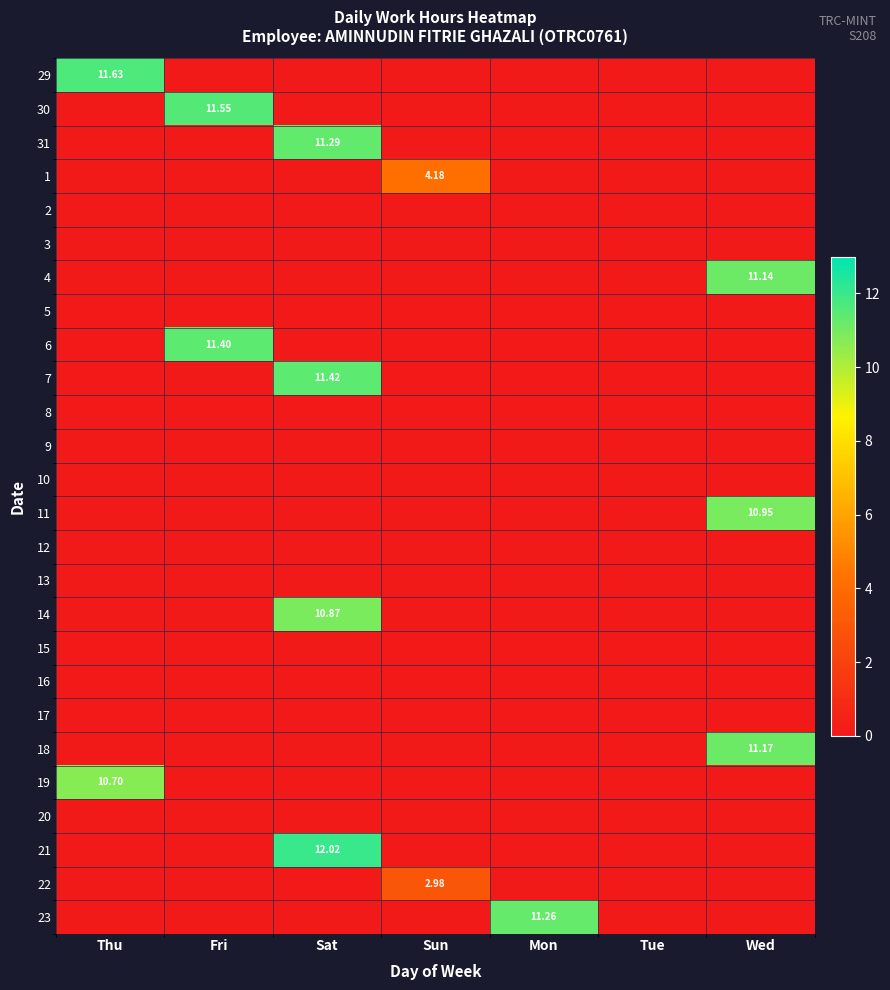

At which category is the sum across all series the highest?

Sat